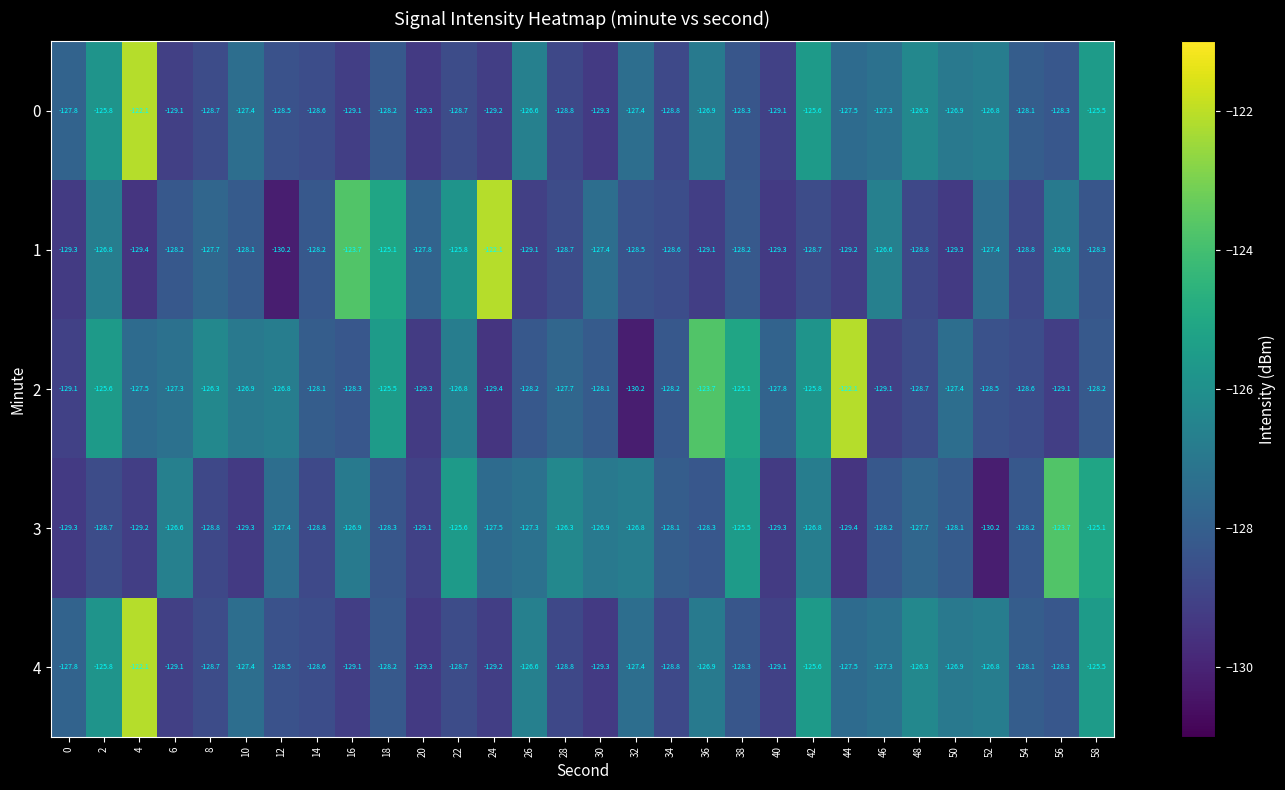

The value of 2 at 34 is -28.1. True or false?

False